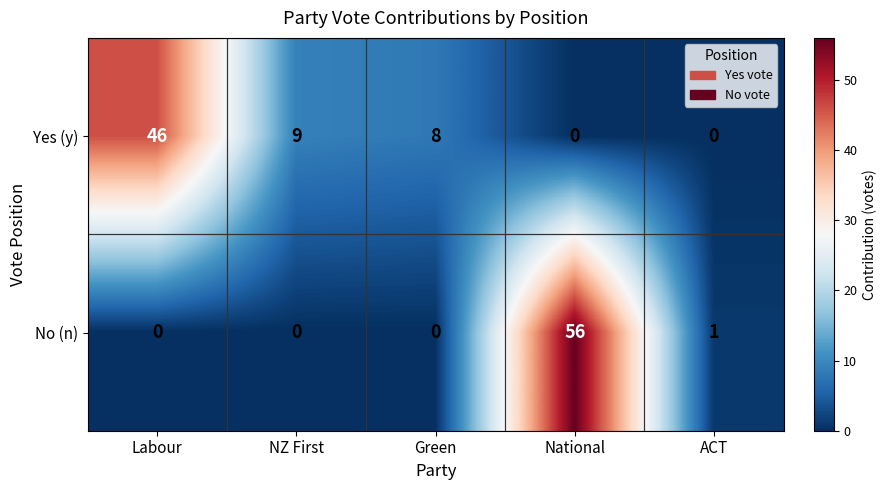

At Labour, list the series in order from smallest to largest.

No (n), Yes (y)